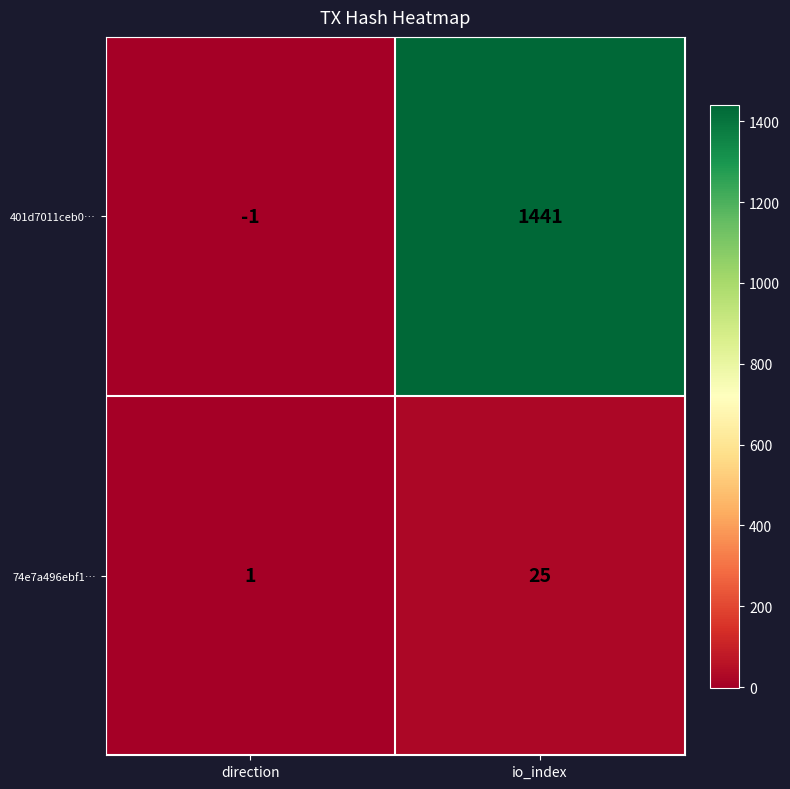

Count the number of categories in the chart.

2